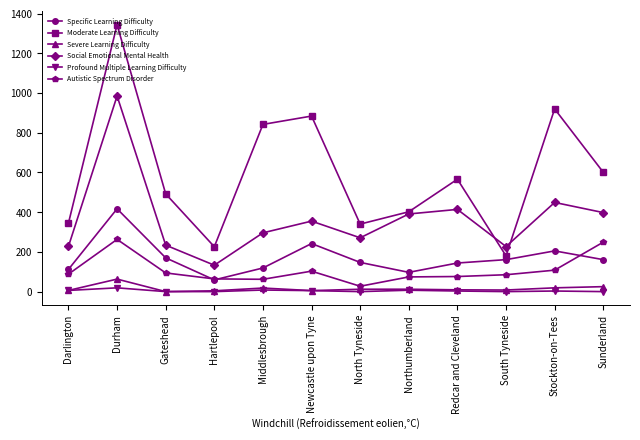

Is it true that Moderate Learning Difficulty equals 481 at Middlesbrough?

False